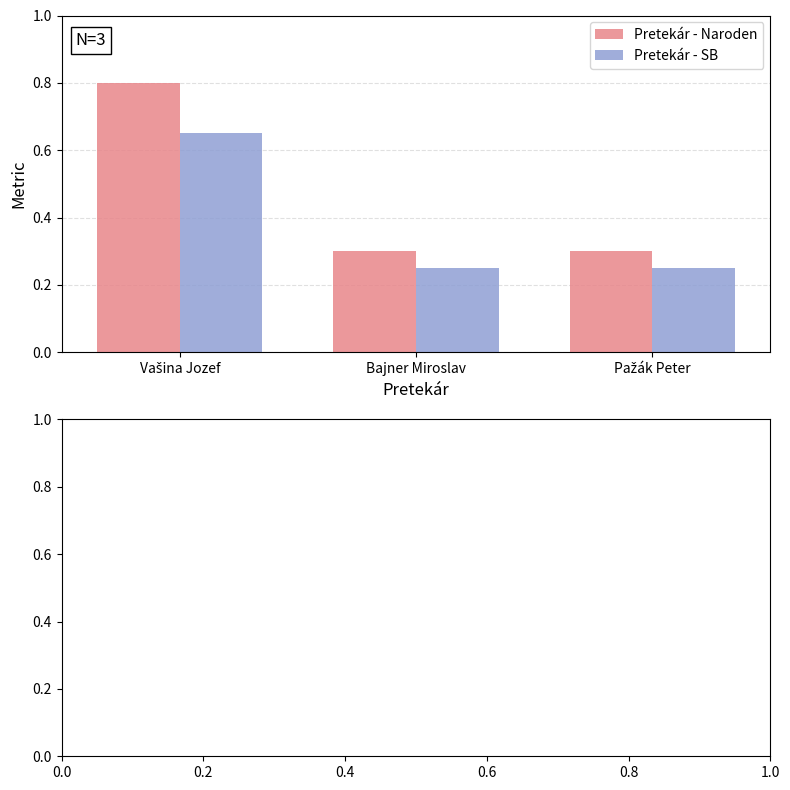

What is the difference between the maximum and minimum values in the Pretekár - SB series?

0.4